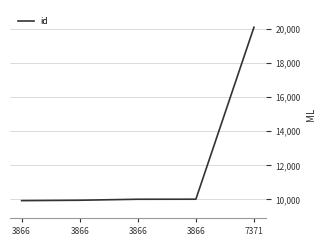

Reading right to left, what are all the values shown in this chart?

20093	10012	10009	9951	9928